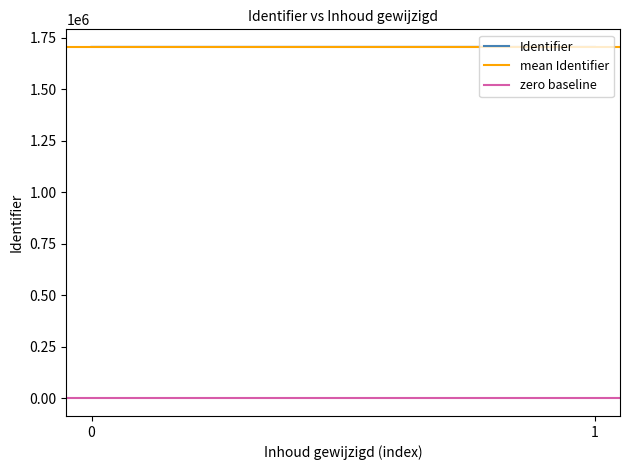

What is the difference between the highest and lowest values at 1?

1706239.5